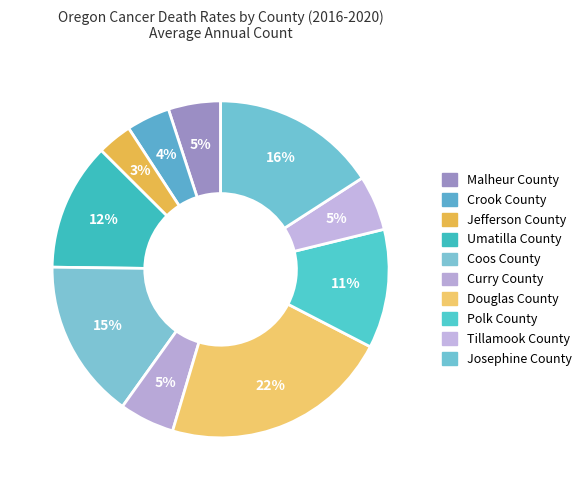

How many segments does this pie chart have?

10